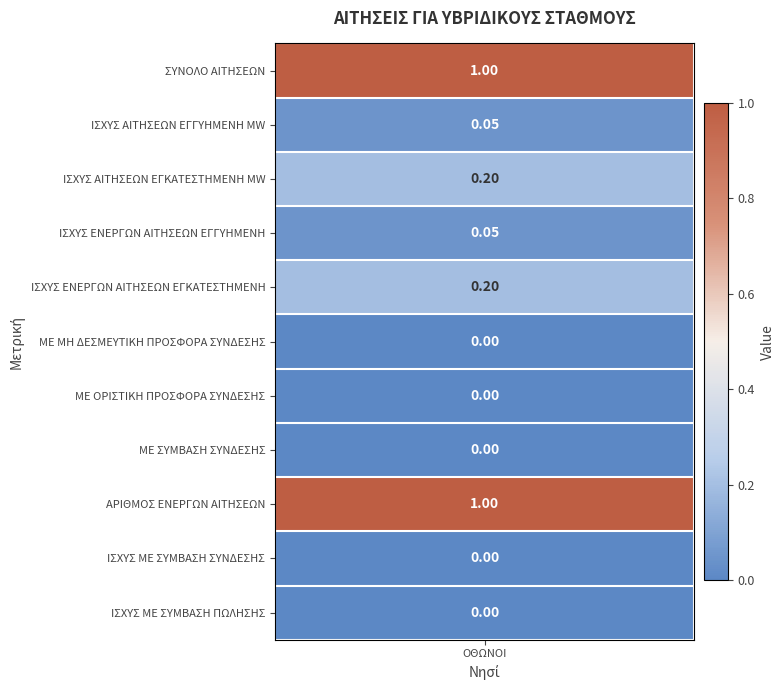

List the labels in order of value, smallest first.

ΜΕ ΜΗ ΔΕΣΜΕΥΤΙΚΗ ΠΡΟΣΦΟΡΑ ΣΥΝΔΕΣΗΣ, ΜΕ ΟΡΙΣΤΙΚΗ ΠΡΟΣΦΟΡΑ ΣΥΝΔΕΣΗΣ, ΜΕ ΣΥΜΒΑΣΗ ΣΥΝΔΕΣΗΣ, ΙΣΧΥΣ ΜΕ ΣΥΜΒΑΣΗ ΣΥΝΔΕΣΗΣ, ΙΣΧΥΣ ΜΕ ΣΥΜΒΑΣΗ ΠΩΛΗΣΗΣ, ΙΣΧΥΣ ΑΙΤΗΣΕΩΝ ΕΓΓΥΗΜΕΝΗ MW, ΙΣΧΥΣ ΕΝΕΡΓΩΝ ΑΙΤΗΣΕΩΝ ΕΓΓΥΗΜΕΝΗ, ΙΣΧΥΣ ΑΙΤΗΣΕΩΝ ΕΓΚΑΤΕΣΤΗΜΕΝΗ MW, ΙΣΧΥΣ ΕΝΕΡΓΩΝ ΑΙΤΗΣΕΩΝ ΕΓΚΑΤΕΣΤΗΜΕΝΗ, ΣΥΝΟΛΟ ΑΙΤΗΣΕΩΝ, ΑΡΙΘΜΟΣ ΕΝΕΡΓΩΝ ΑΙΤΗΣΕΩΝ